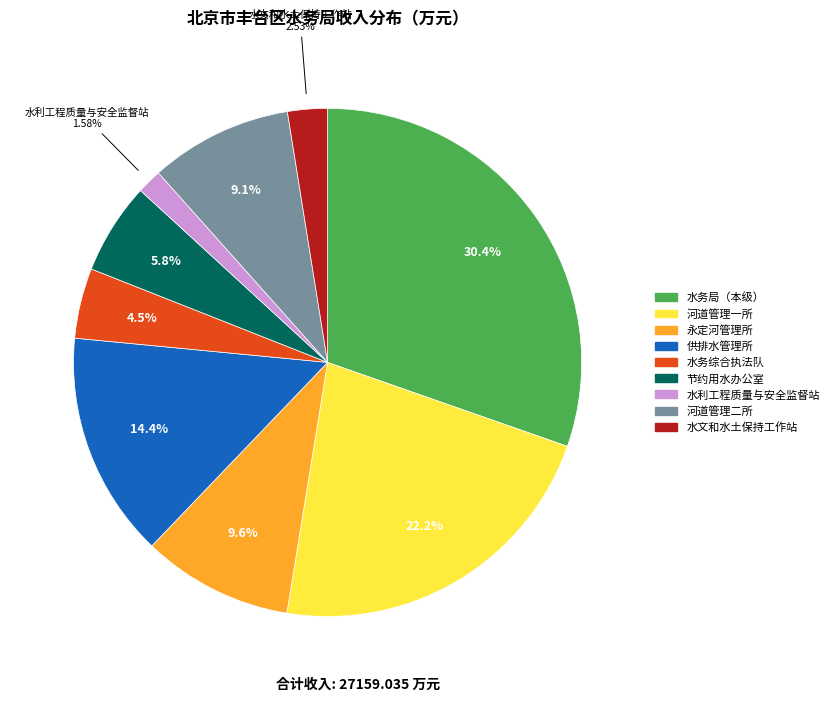

Does any single category account for the majority?

No